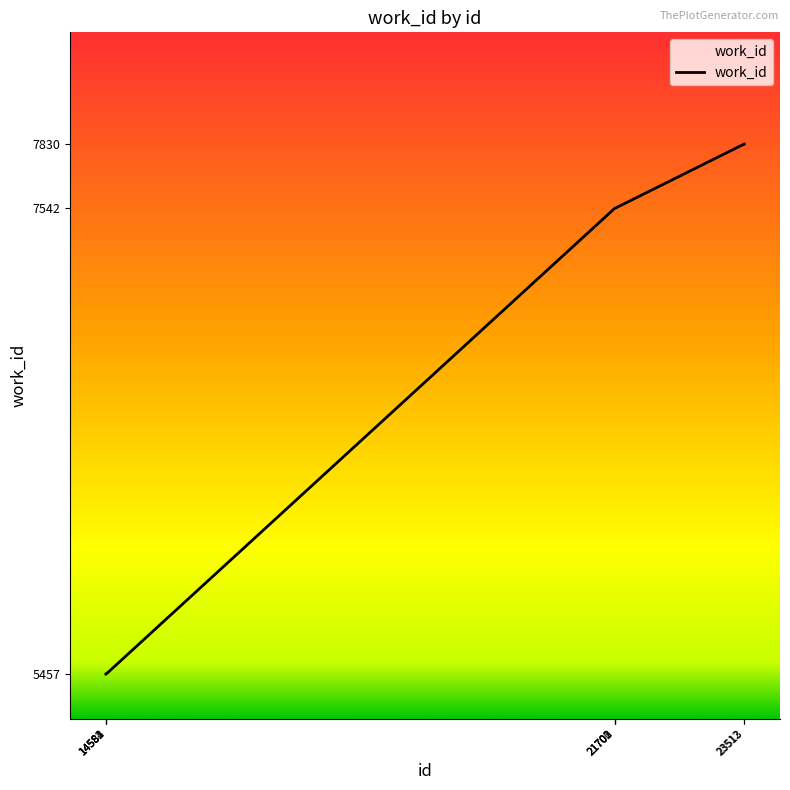

How many series are shown in this chart?

1